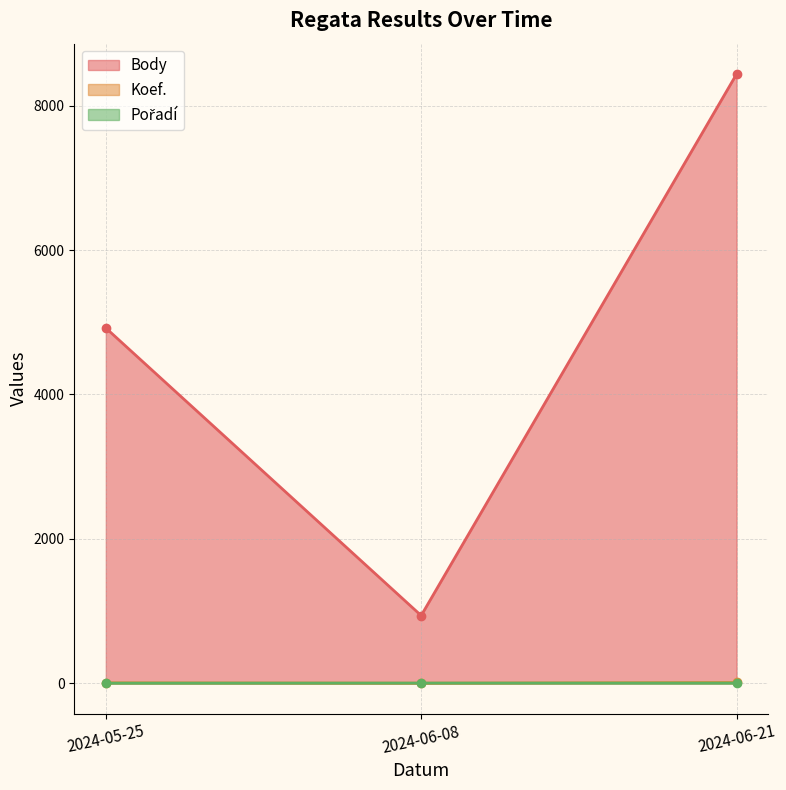

Where is Pořadí nearest to the value 2?

2024-05-25